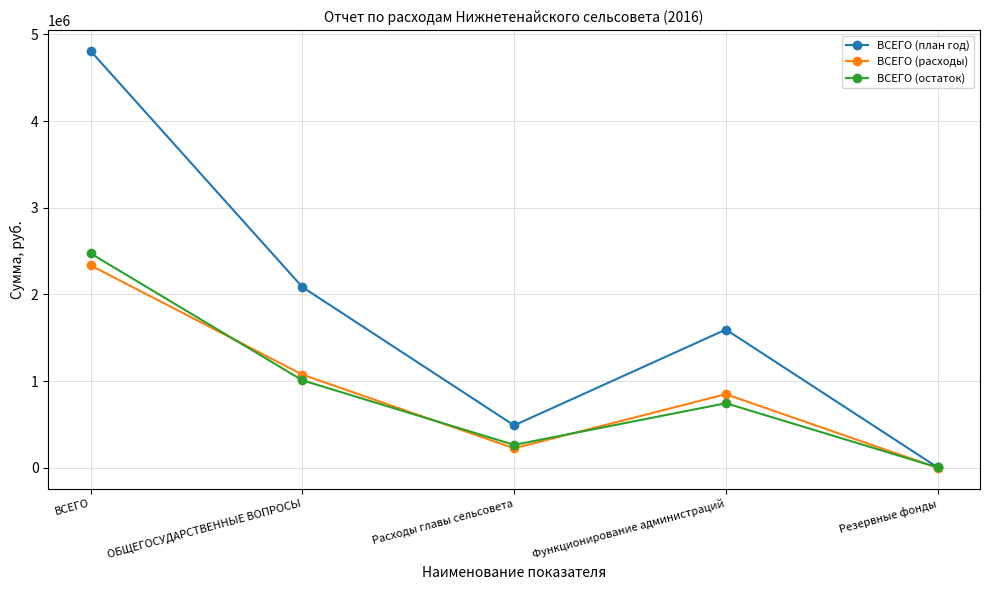

What is the sum of the ВСЕГО (расходы) values at ВСЕГО and Резервные фонды?

2335946.8